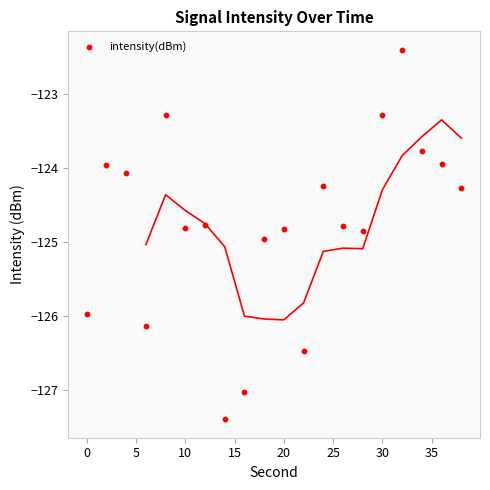

What is the range of Y values (max minus min)?

5.0